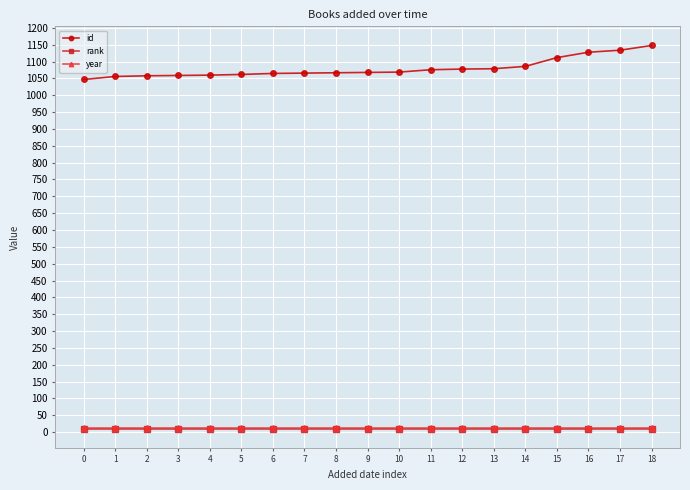

Which series has the largest range (max minus min)?

id